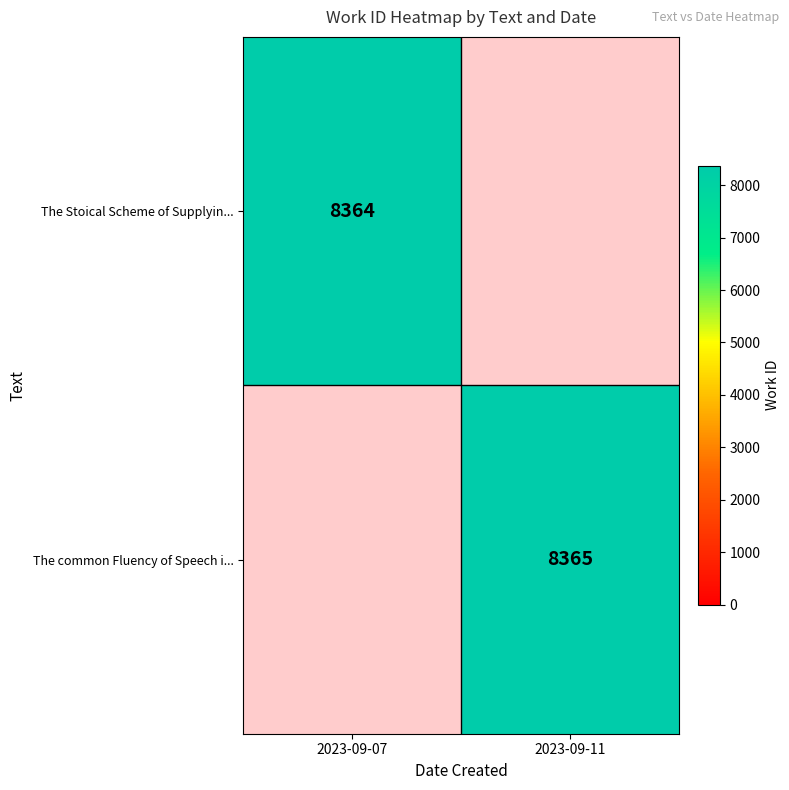

Which has a higher value, 2023-09-11 or 2023-09-07?

2023-09-07